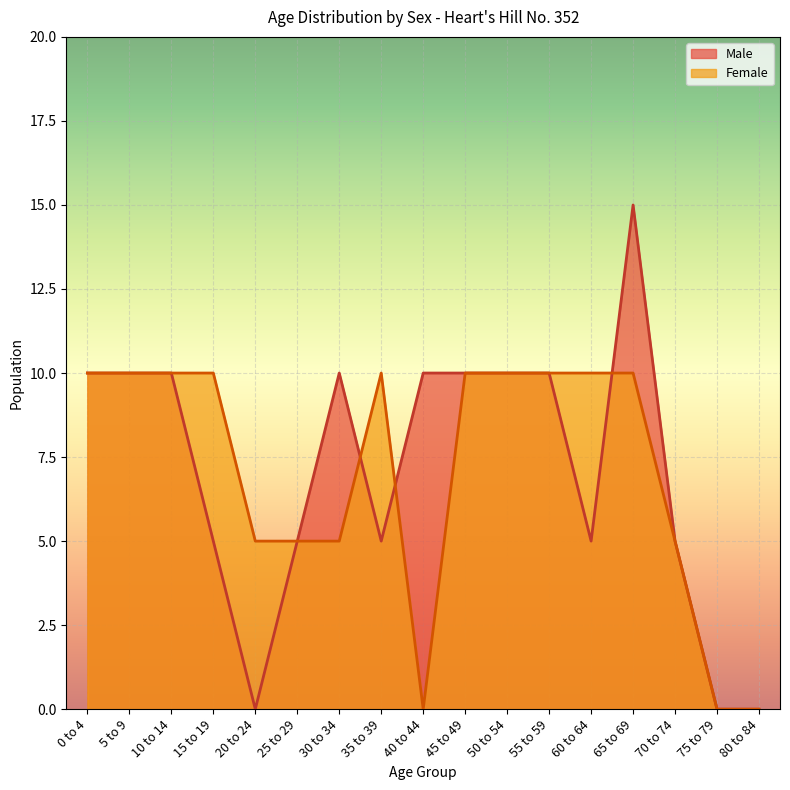

What position from the right is 60 to 64?

5